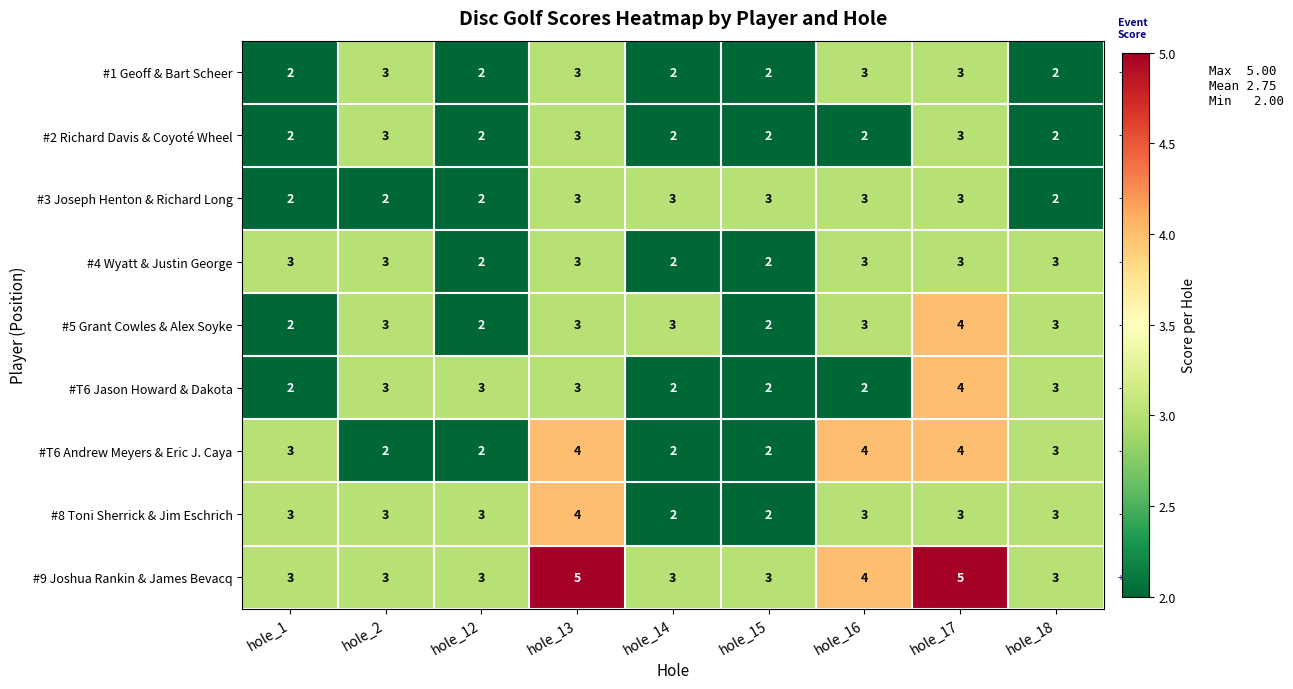

What is the sum of all #1 Geoff & Bart Scheer values?

22